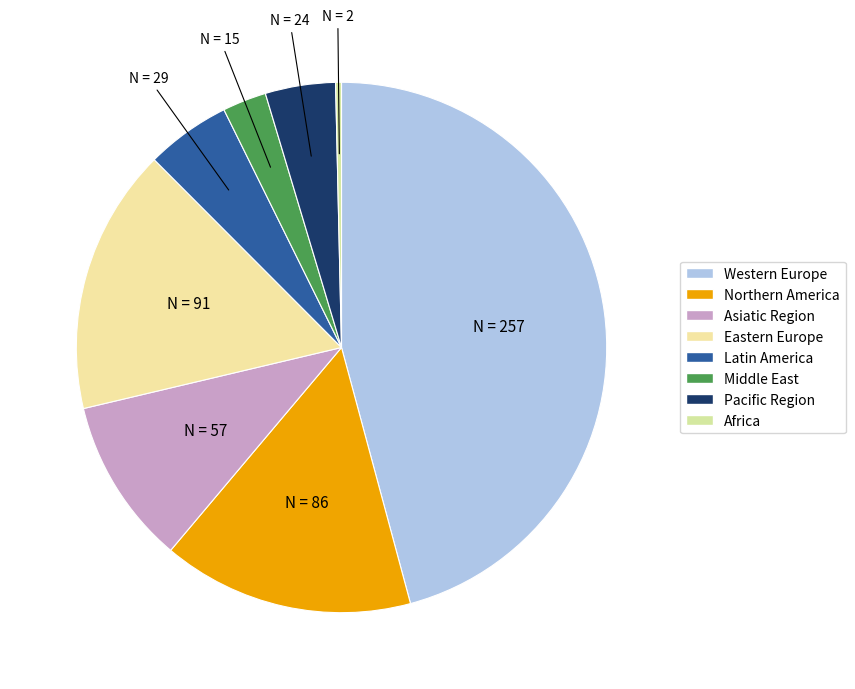

How many slices are in this pie chart?

8